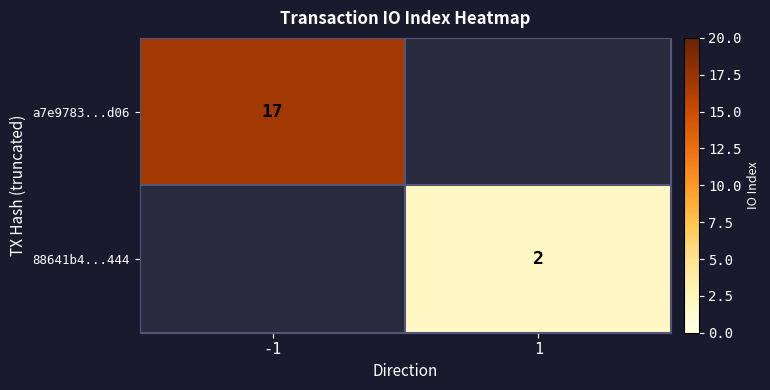

True or false: 88641b4...444 has a value of 2 at 1.

True